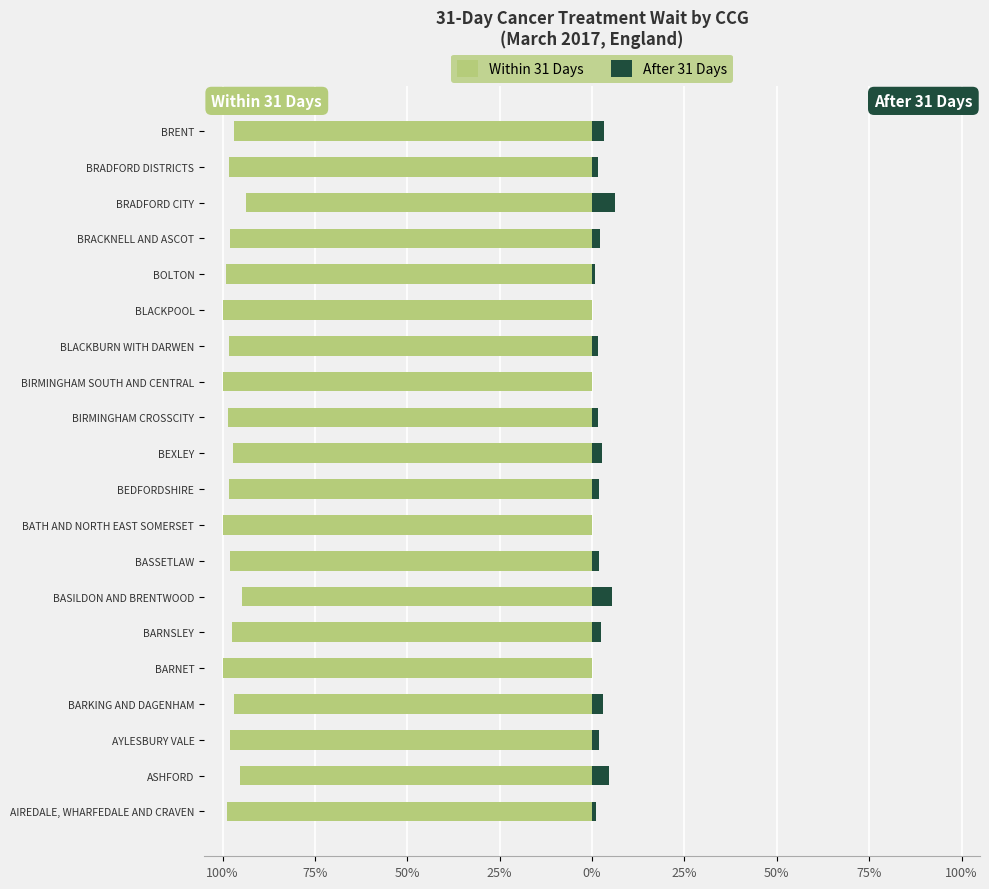

Is the value of After 31 Days at BIRMINGHAM CROSSCITY greater than the value of Within 31 Days at BEDFORDSHIRE?

Yes